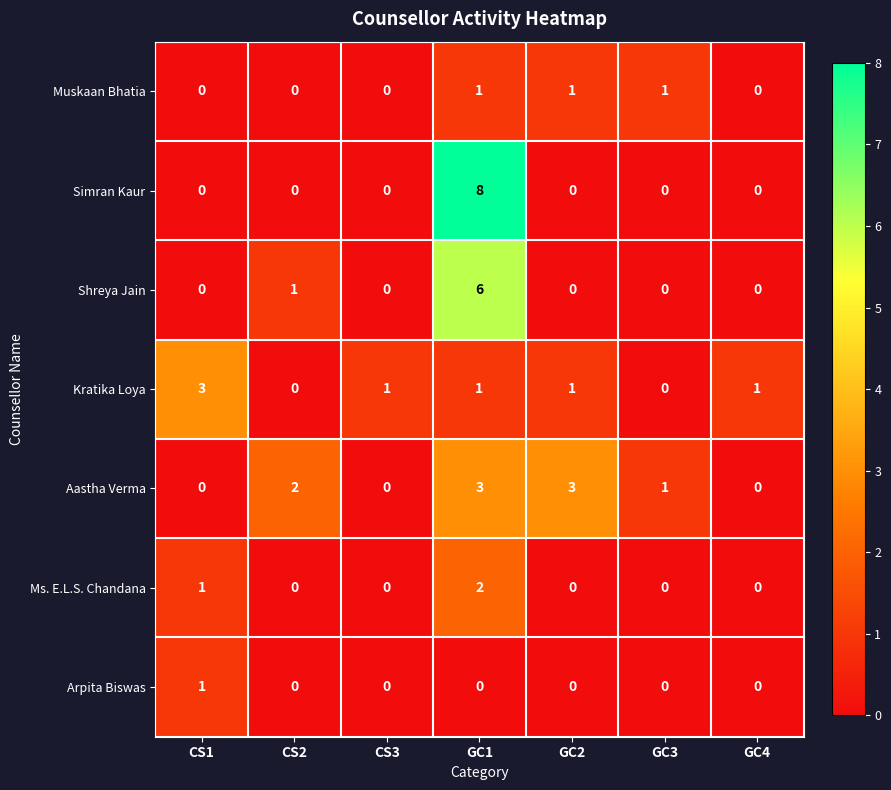

How many Aastha Verma values are between 0 and 3?

7